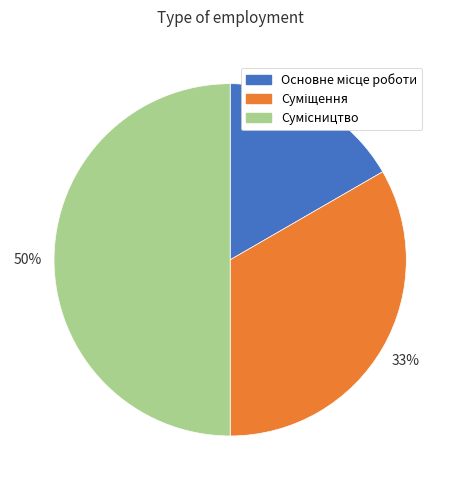

To the nearest percent, what is the difference between the largest and smallest slice percentages?

33%